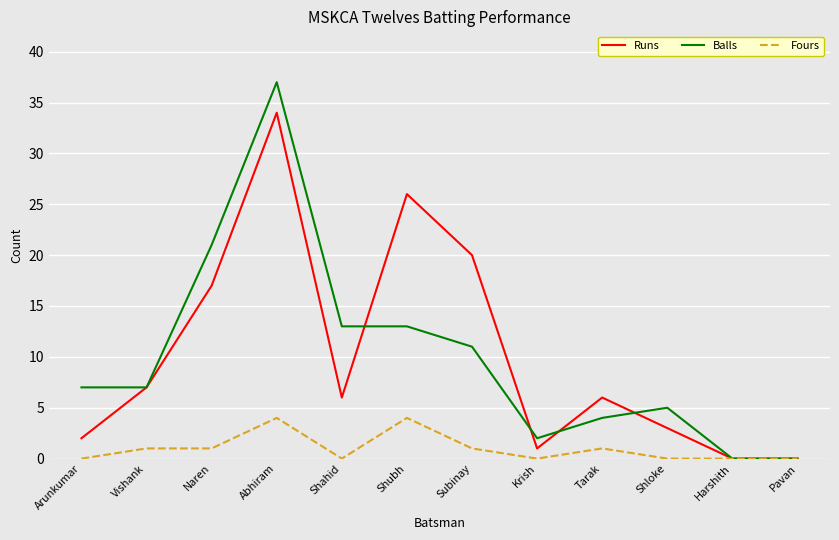

Read the Balls value at Subinay, to the nearest 10.

10